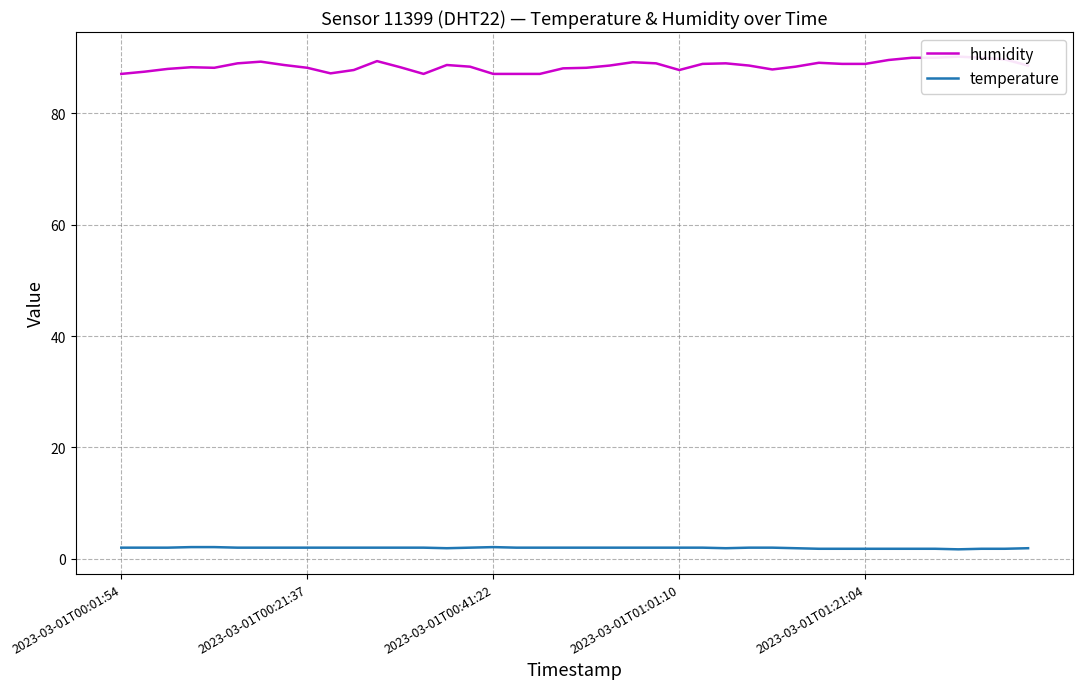

True or false: temperature and humidity intersect in this chart.

False